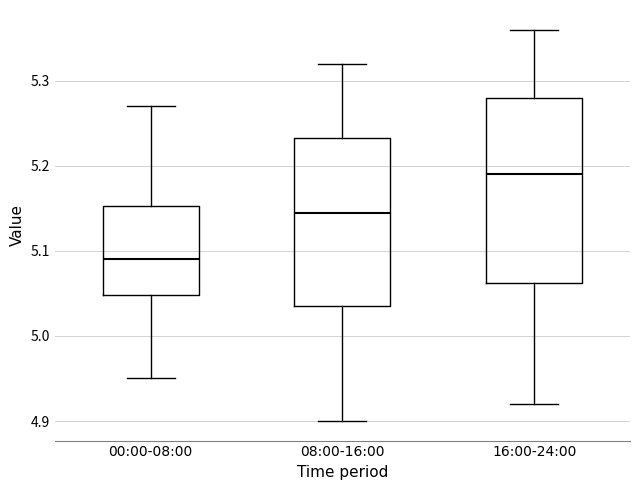

Reading left to right, transcribe this box plot: for each box, give where its median line is, the range the box spans, and where its two whiskers end, as read against the y-axis. The values are not printed on the chart, so give them approximately, as read against the axis.

00:00-08:00: median 5.09, box 5.05 to 5.15, whiskers 4.95 to 5.27
08:00-16:00: median 5.15, box 5.04 to 5.23, whiskers 4.90 to 5.32
16:00-24:00: median 5.19, box 5.06 to 5.28, whiskers 4.92 to 5.36